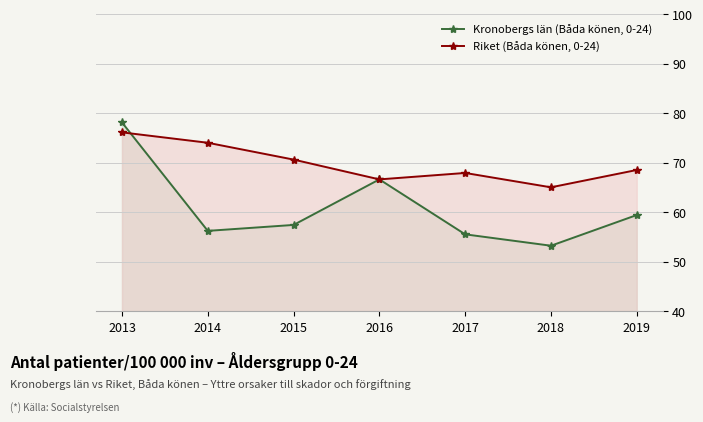

Reading left to right, transcribe all the data shown in this chart.

Kronobergs län (Båda könen, 0-24): 78.1	56.2	57.4	66.6	55.5	53.2	59.4
Riket (Båda könen, 0-24): 76.1	74.0	70.6	66.6	67.9	65.0	68.5